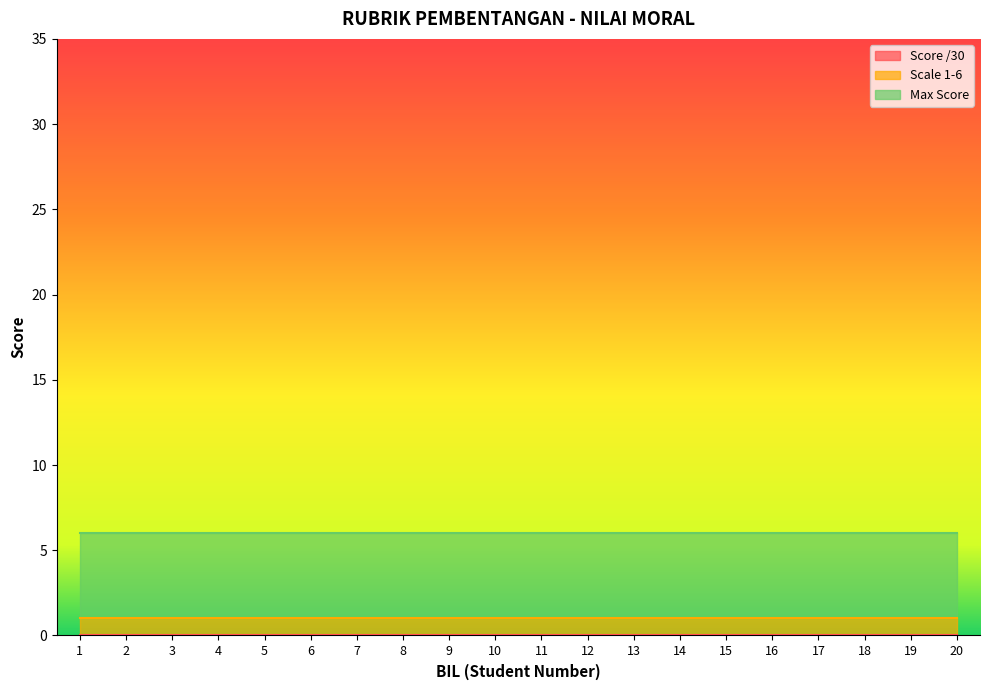

List the labels in order of Score /30 value, smallest first.

1, 2, 3, 4, 5, 6, 7, 8, 9, 10, 11, 12, 13, 14, 15, 16, 17, 18, 19, 20